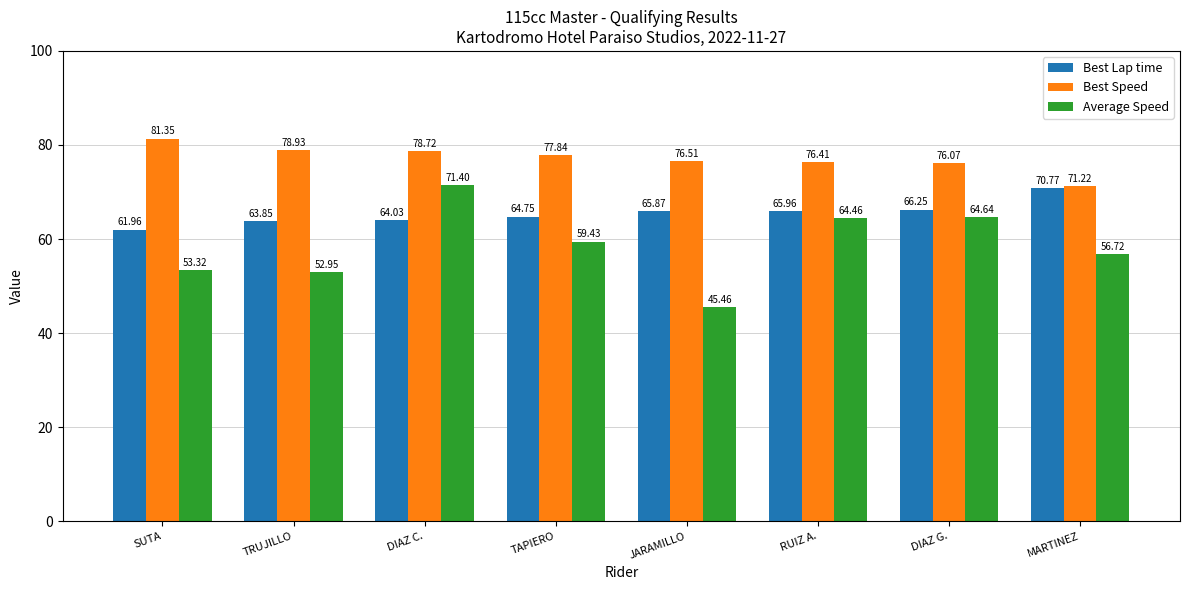

Which series has the widest spread of values?

Average Speed